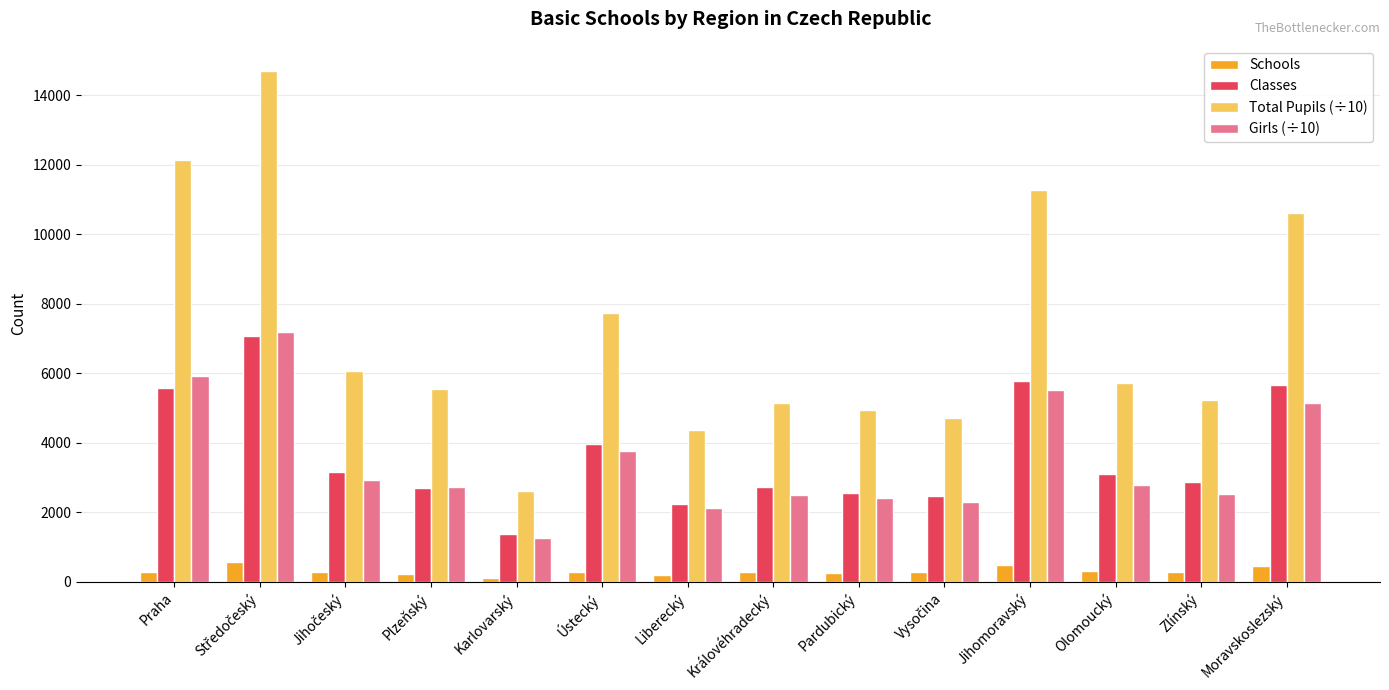

What is the minimum value for Classes?

1366.0